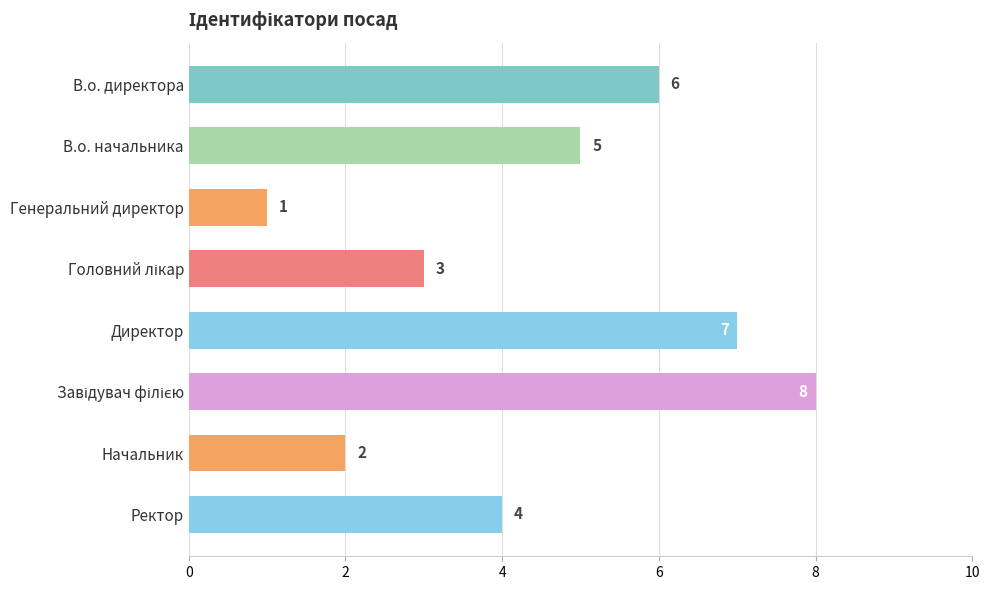

What position from the top is Ректор?

8